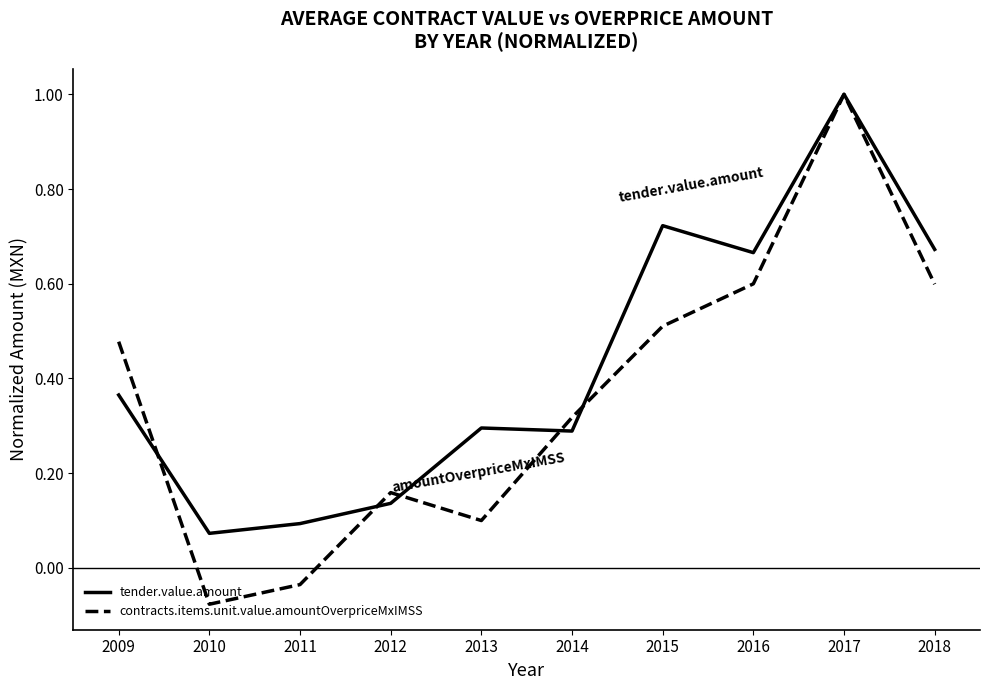

What is the difference between the maximum and minimum values in the tender.value.amount series?

0.9